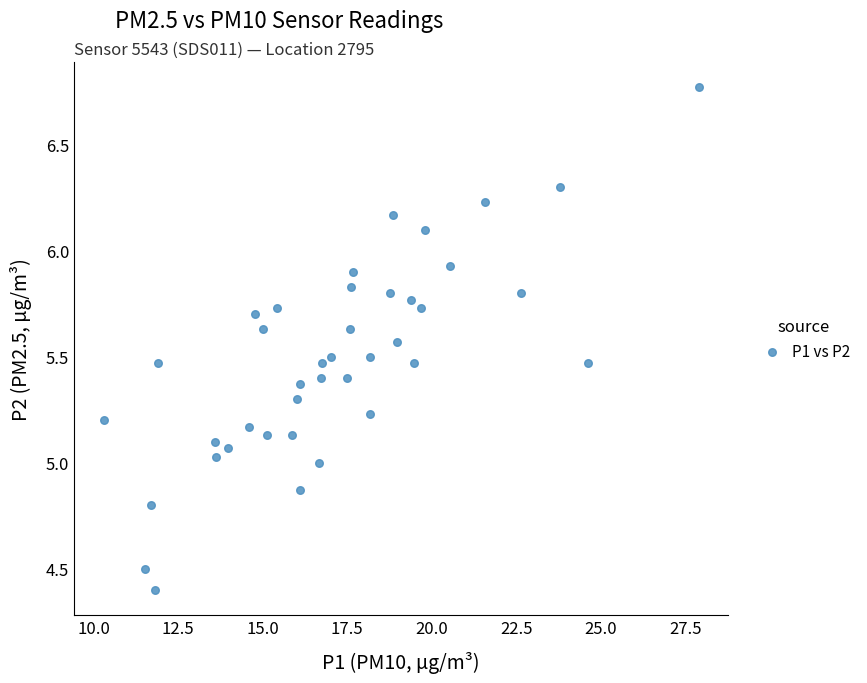

How many points are shown in the scatter plot?

40